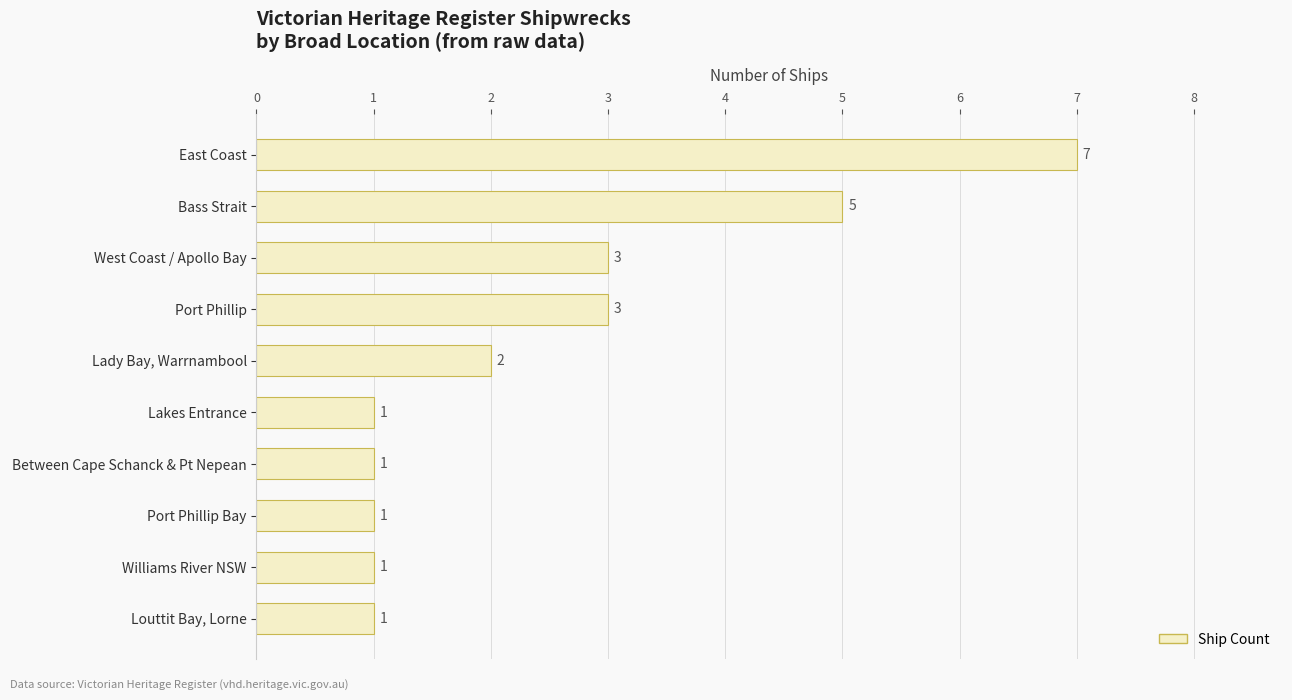

Are the bars horizontal?

Yes